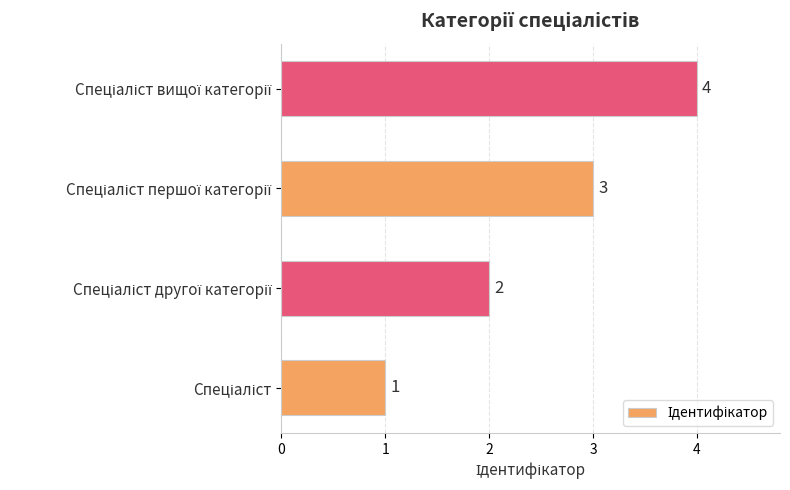

How many values are between 2 and 4?

3